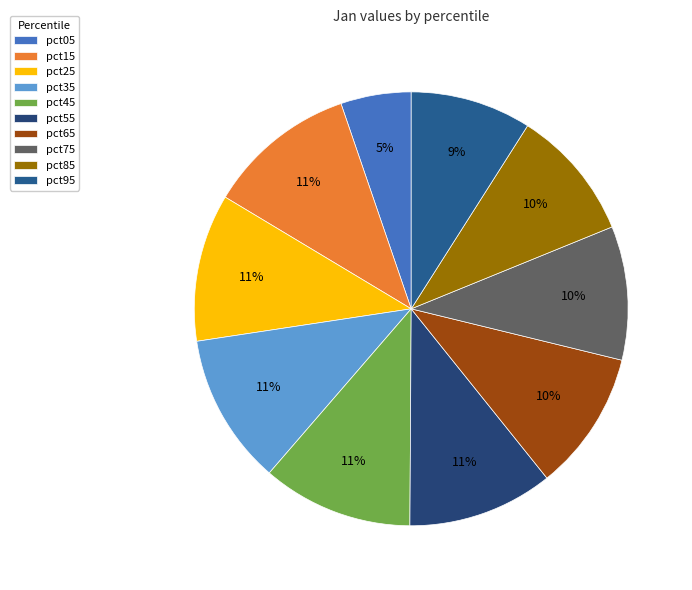

What portion of the pie excludes pct85?

90.2%